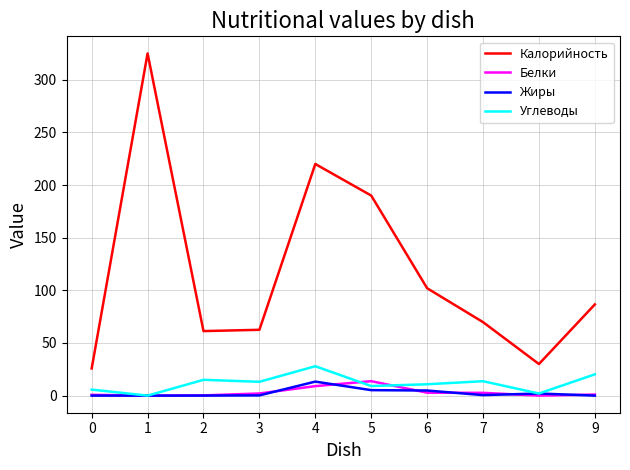

Between 5 and 9, which series saw the biggest shift?

Калорийность